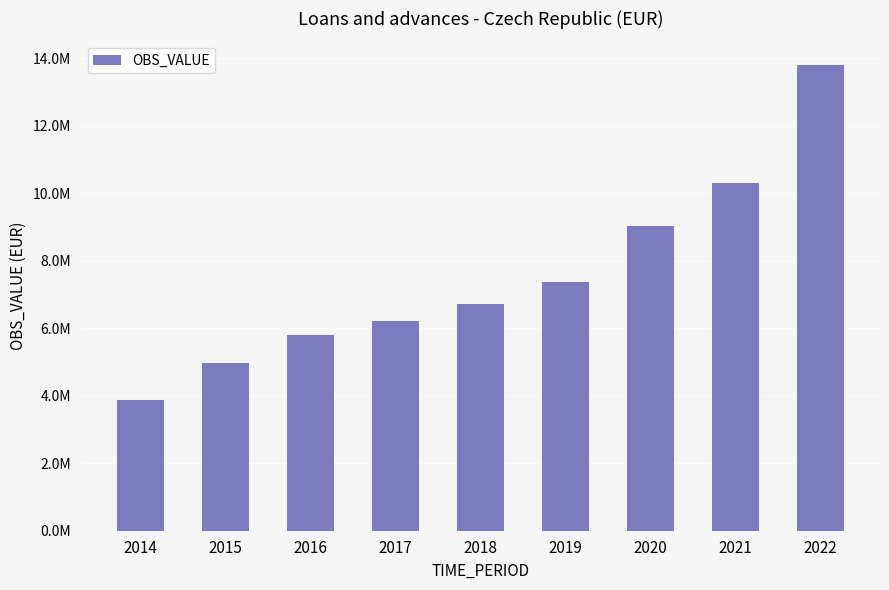

List the labels in order of value, largest first.

2022, 2021, 2020, 2019, 2018, 2017, 2016, 2015, 2014